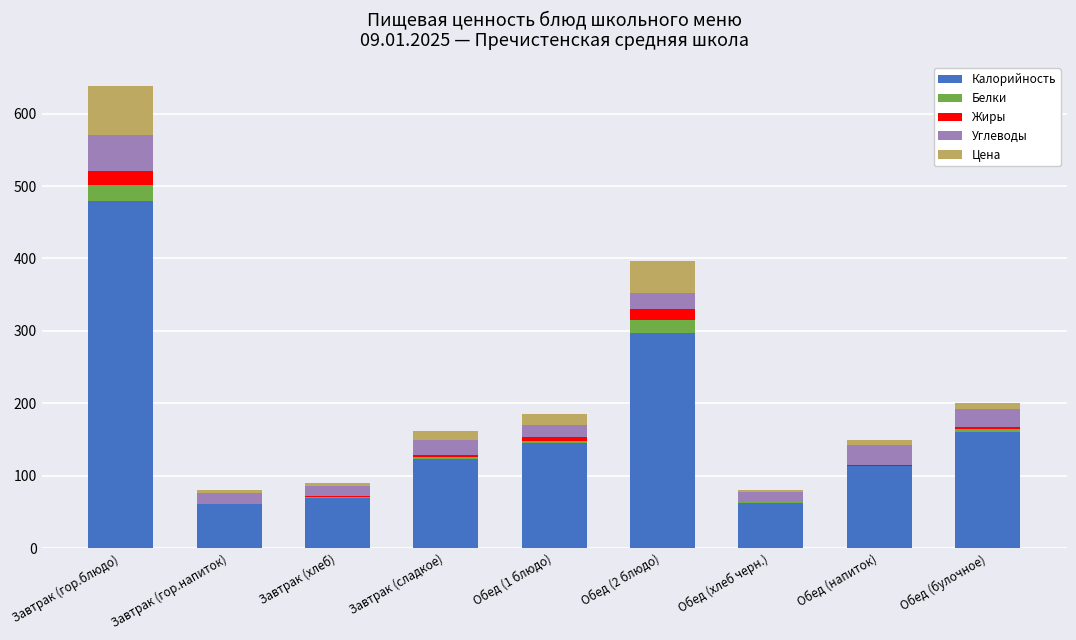

The value of Калорийность at Завтрак (гор.напиток) is 37.9. True or false?

False